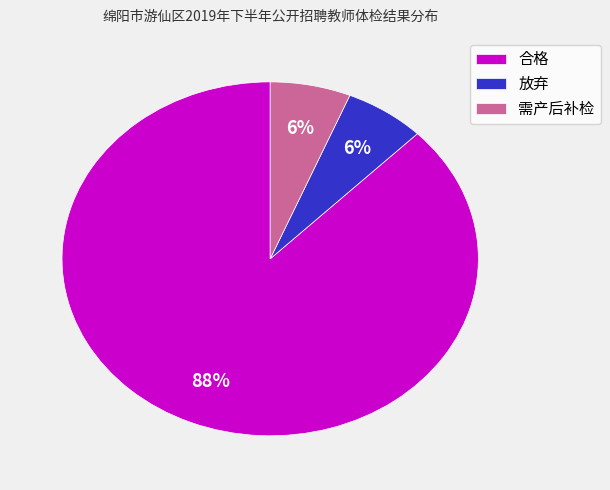

Do 放弃 and 需产后补检 together represent more than half of the pie?

No